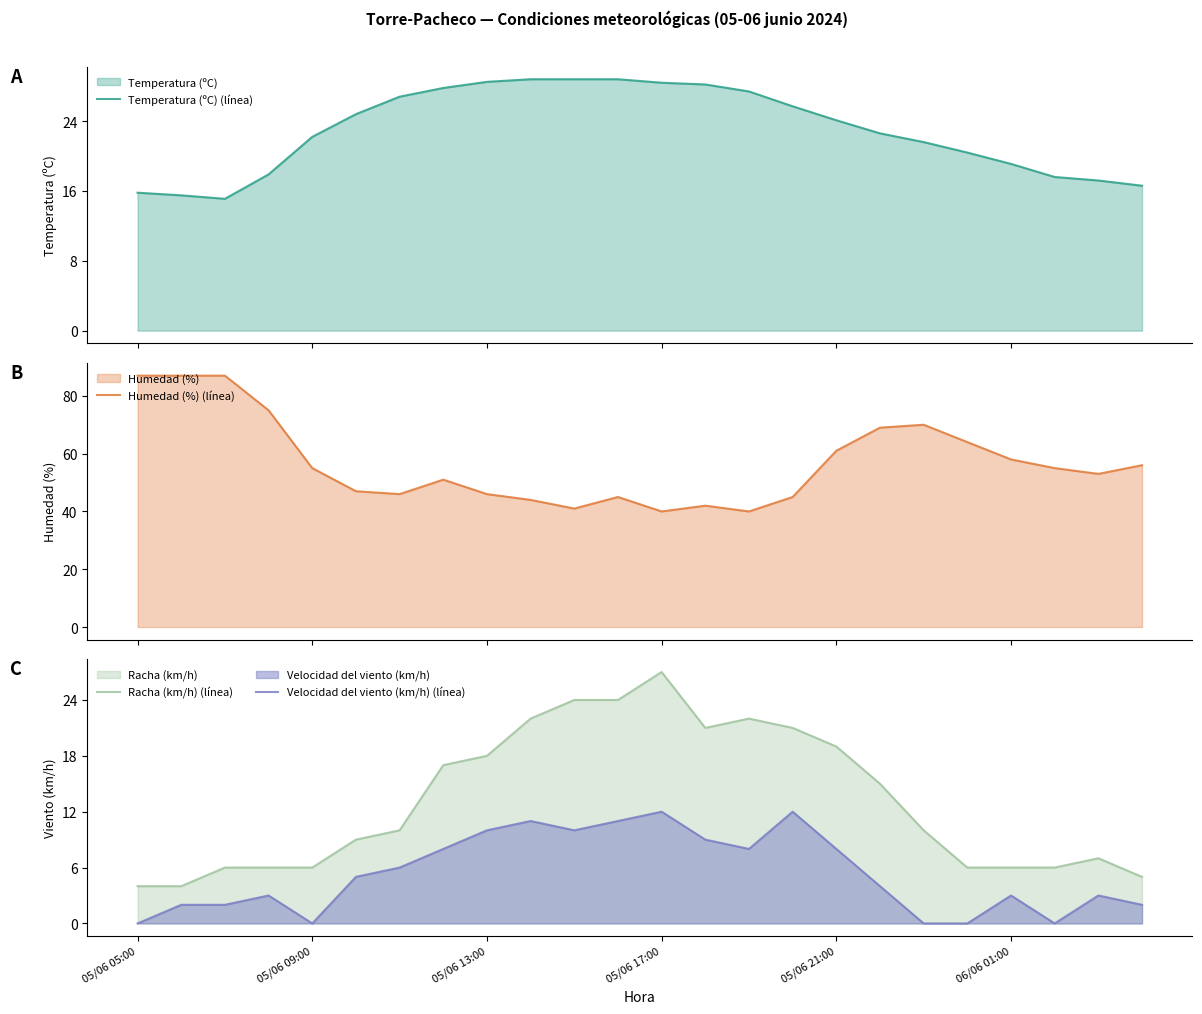

The Velocidad del viento (km/h) (línea) series shows 14.8 at 05/06 13:00. True or false?

False